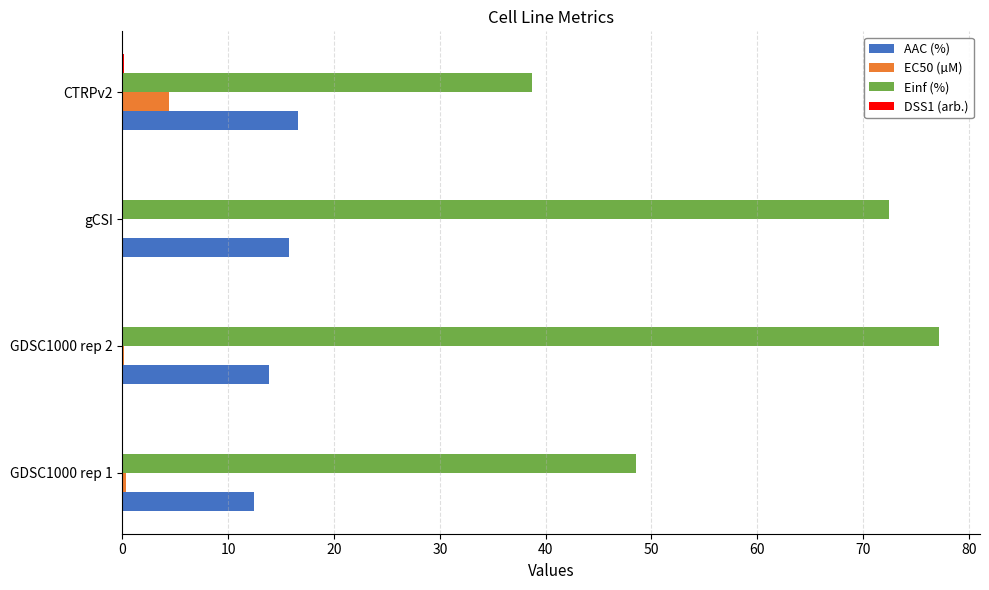

What is the sum of all EC50 (µM) values?

5.0